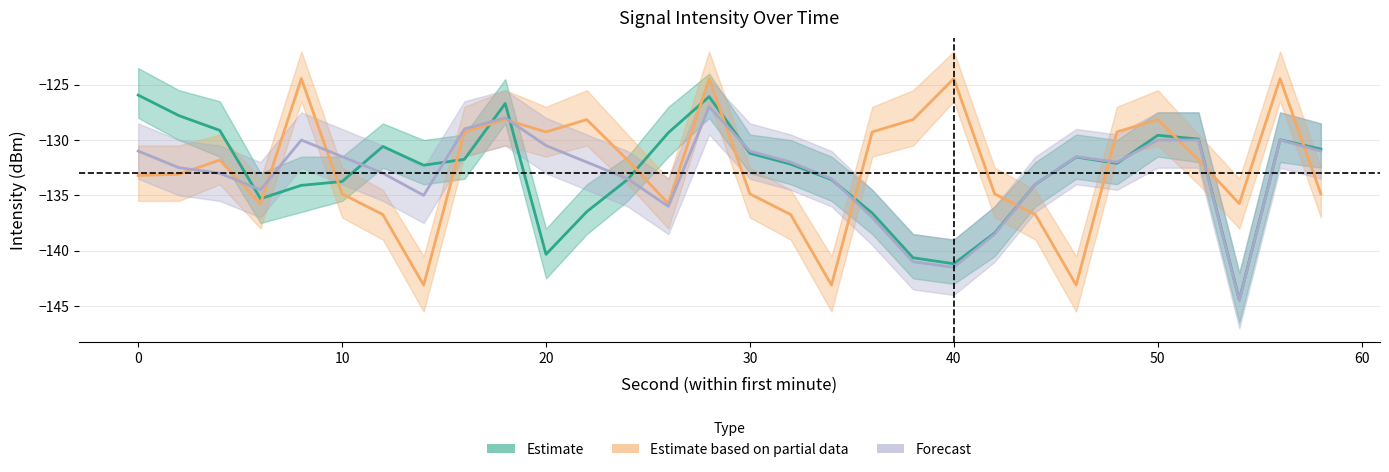

Between which two adjacent categories do Estimate based on partial data and Forecast first intersect?

2 and 4